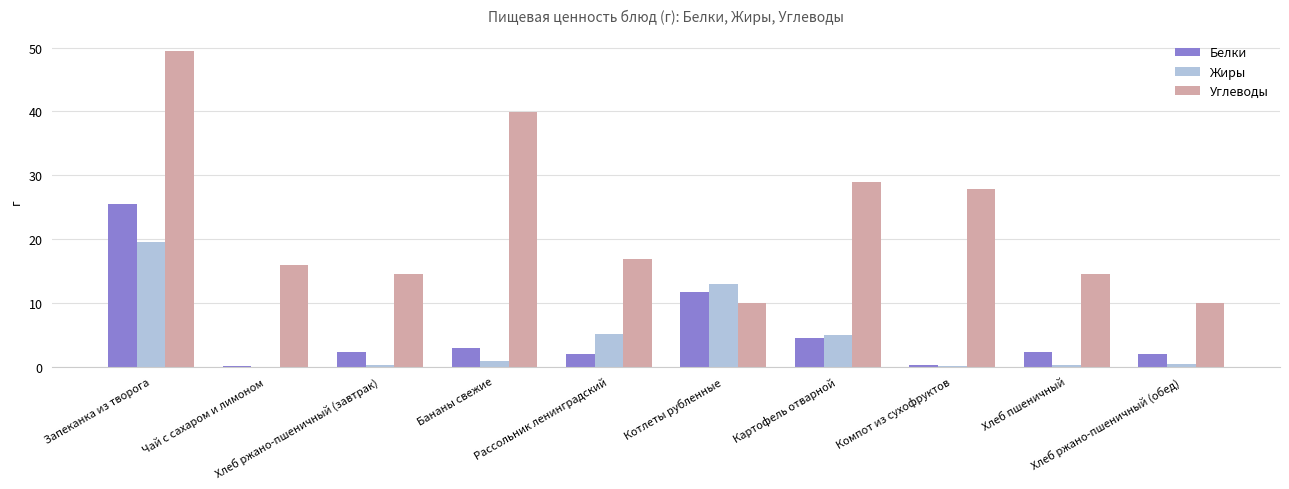

Which series has the largest total across all categories?

Углеводы